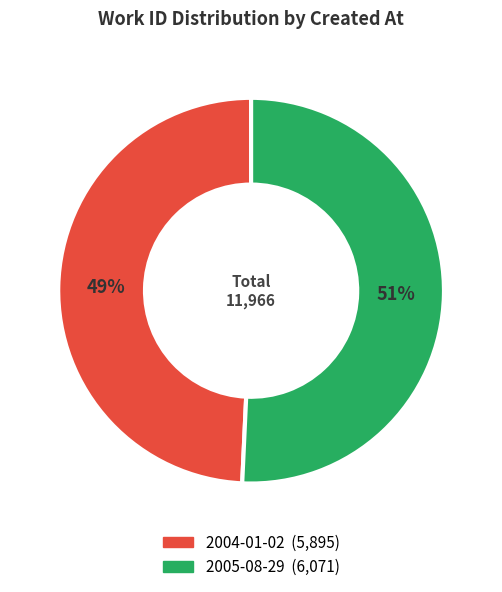

Does 2005-08-29 represent more than half of the total?

Yes